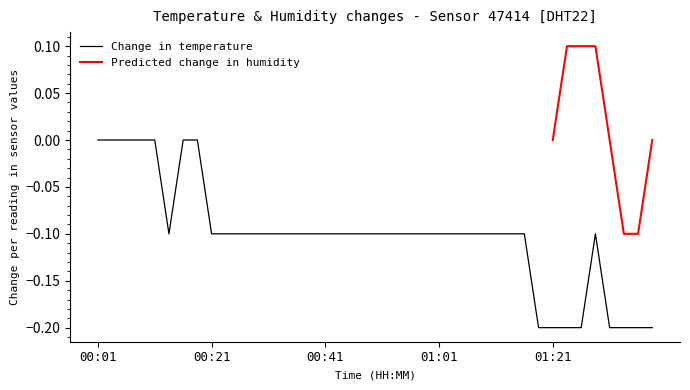

What is the sum of all values?

-4.1